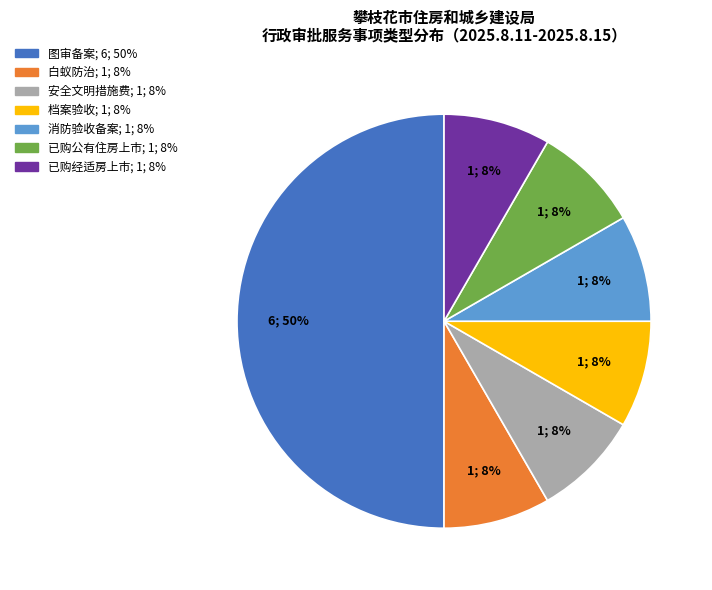

To the nearest percent, what is the average slice percentage?

14%